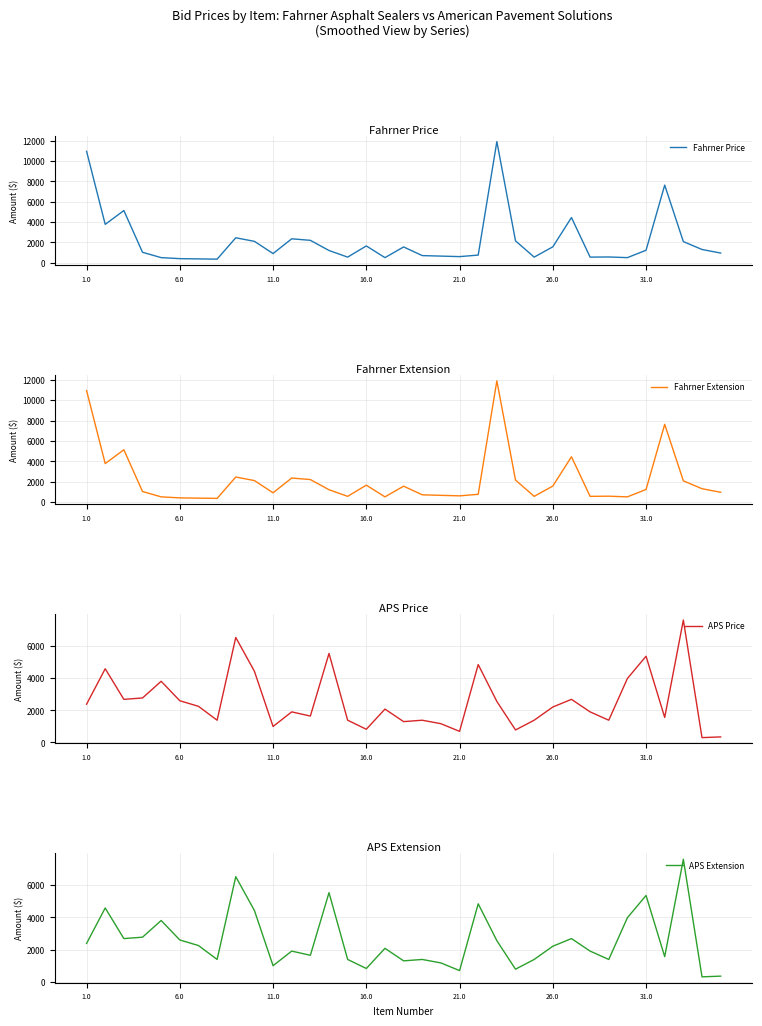

At which label does APS Extension first exceed 2076?

1.0